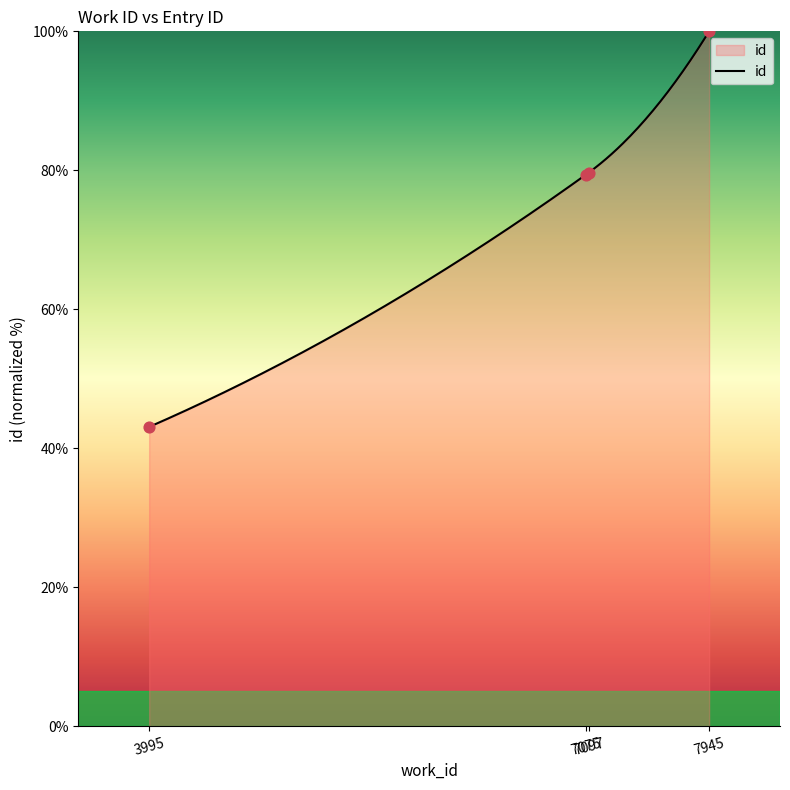

Which has a higher value, 7097 or 7945?

7945